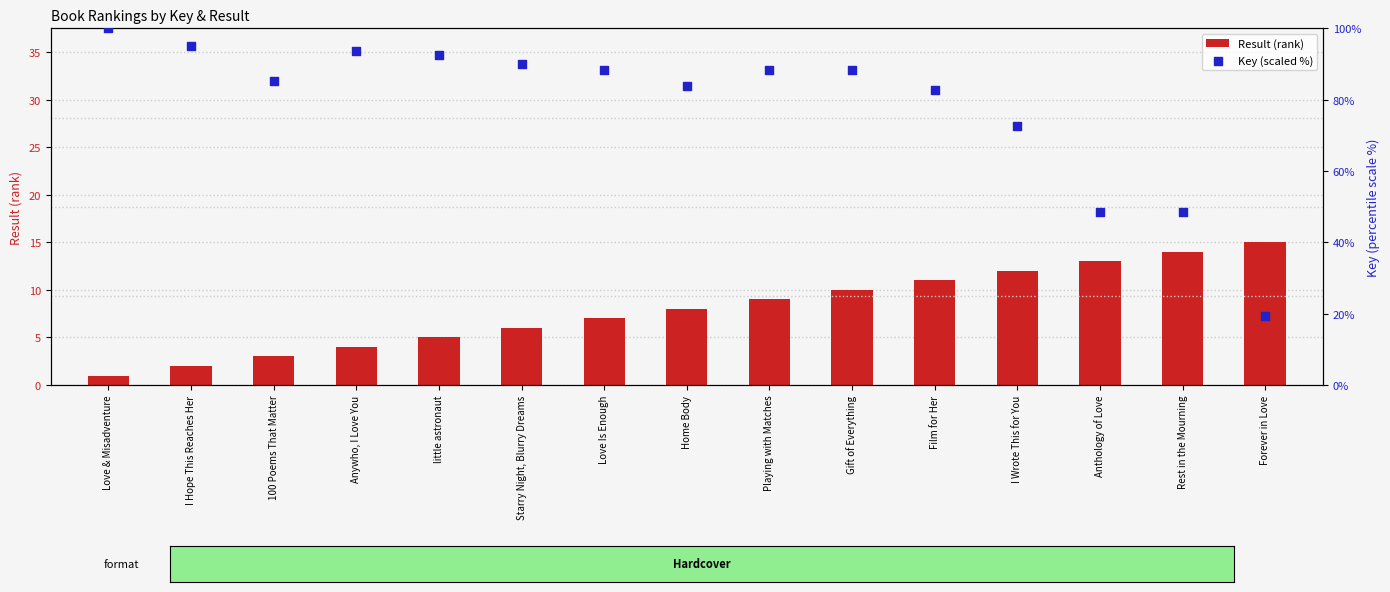

What are all the series names shown in the legend?

Result (rank), Key (scaled %)